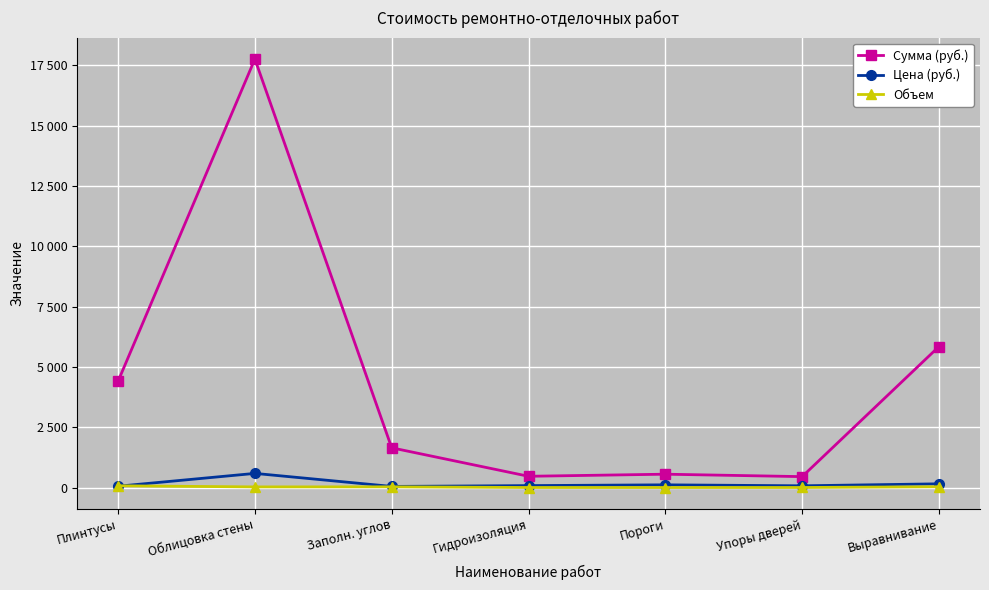

Does the chart display data point markers on the line(s)?

Yes